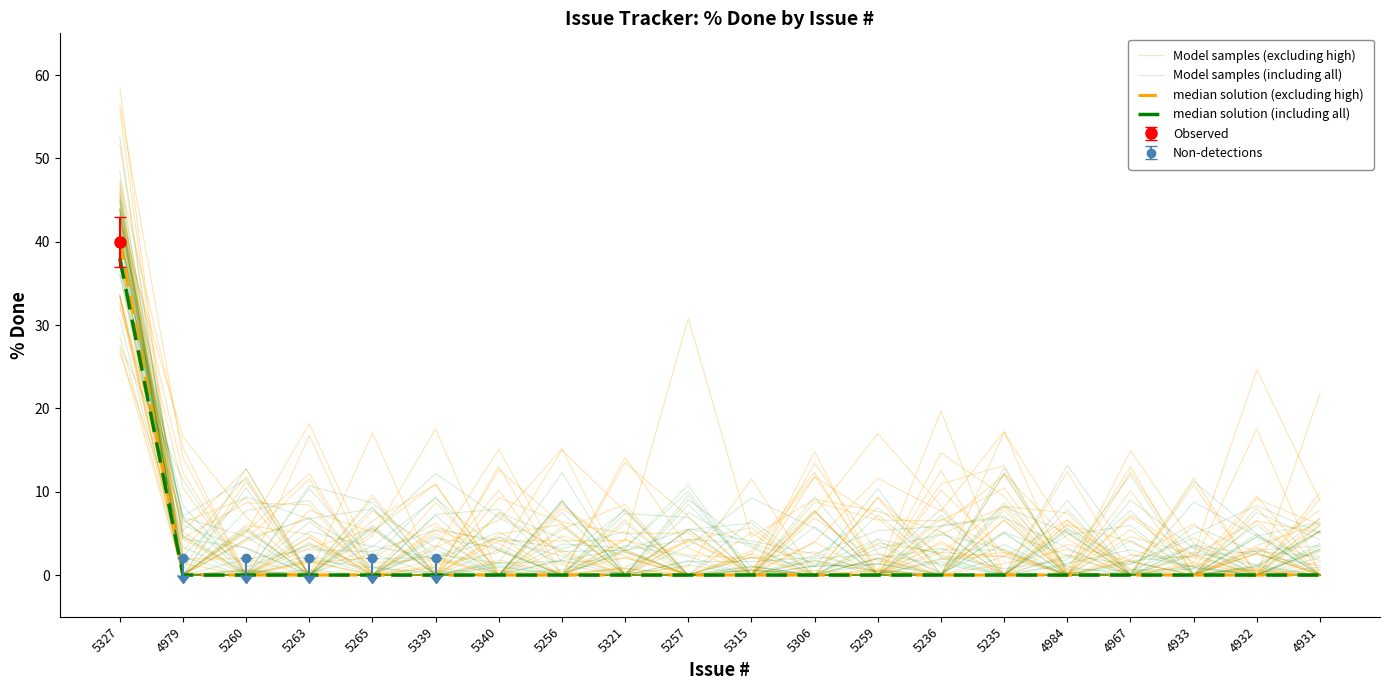

Which series has the largest range (max minus min)?

Model samples (excluding high)